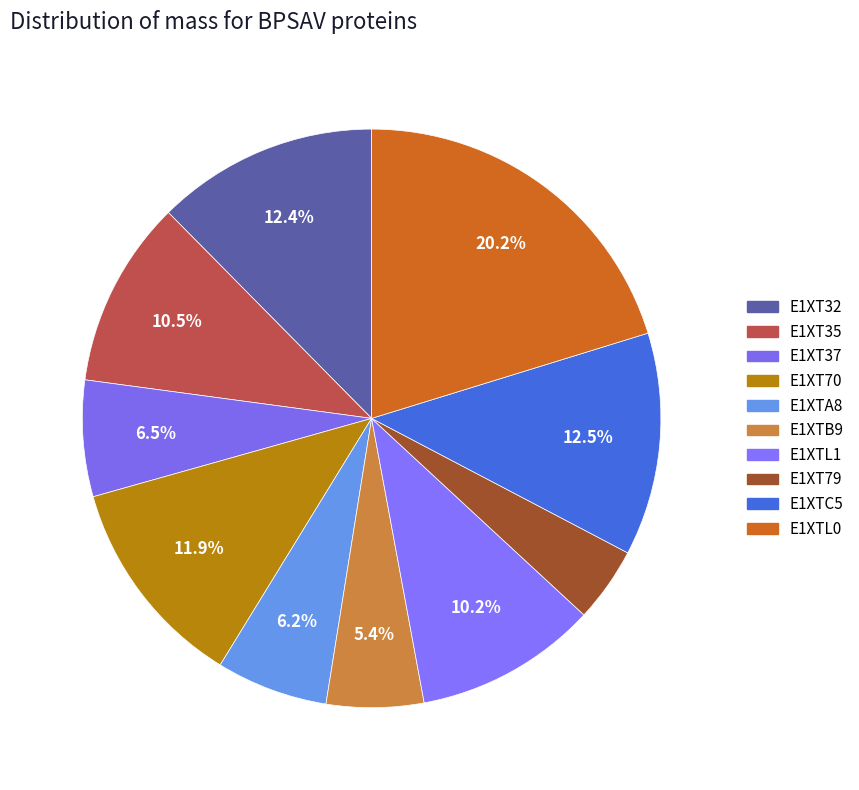

How many slices are in this pie chart?

10